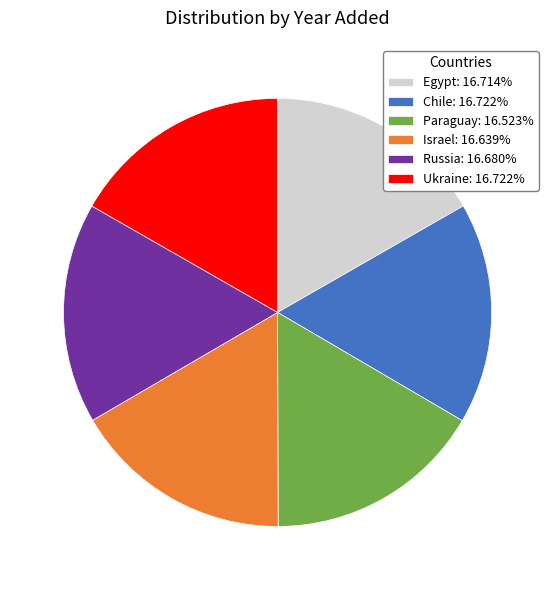

Is there a majority slice in this chart?

No